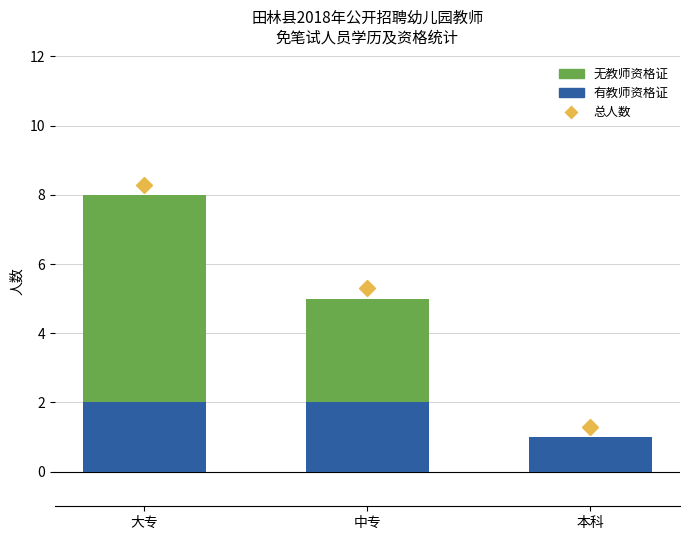

What is the total value across all series at 大专?

8